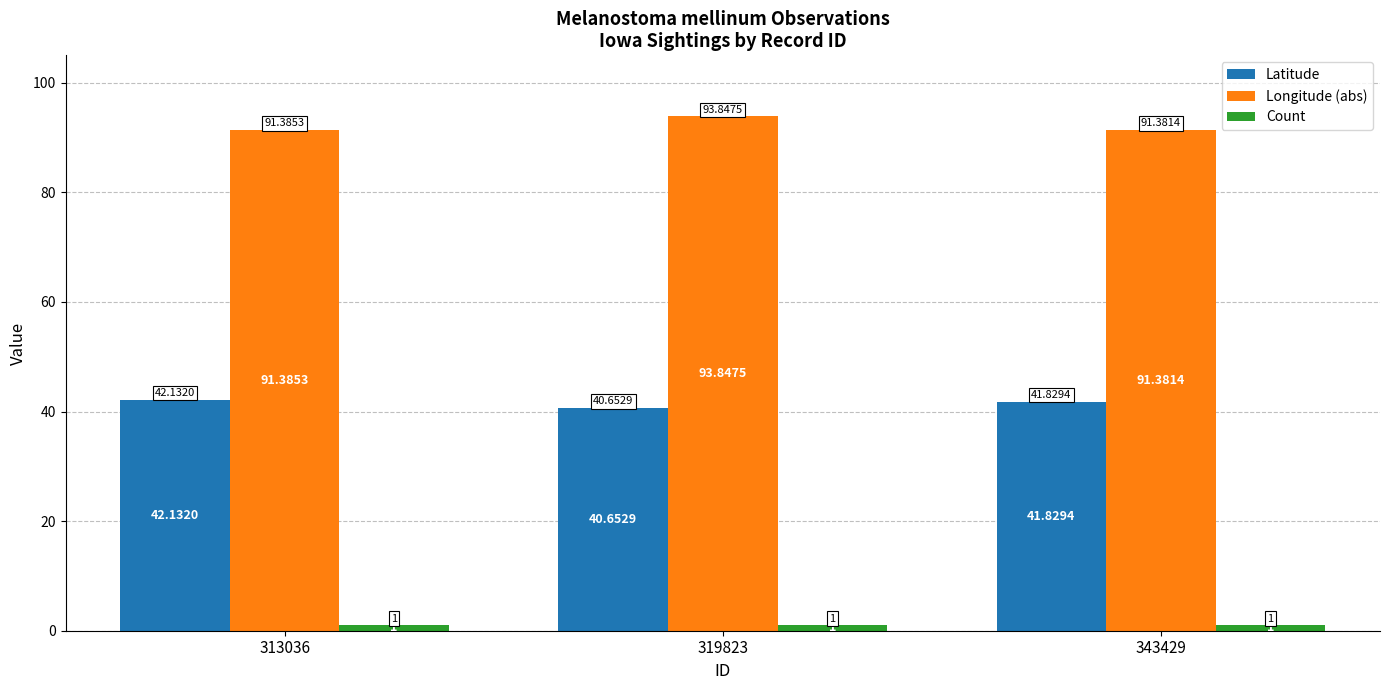

What is the sum of all Longitude (abs) values?

276.6